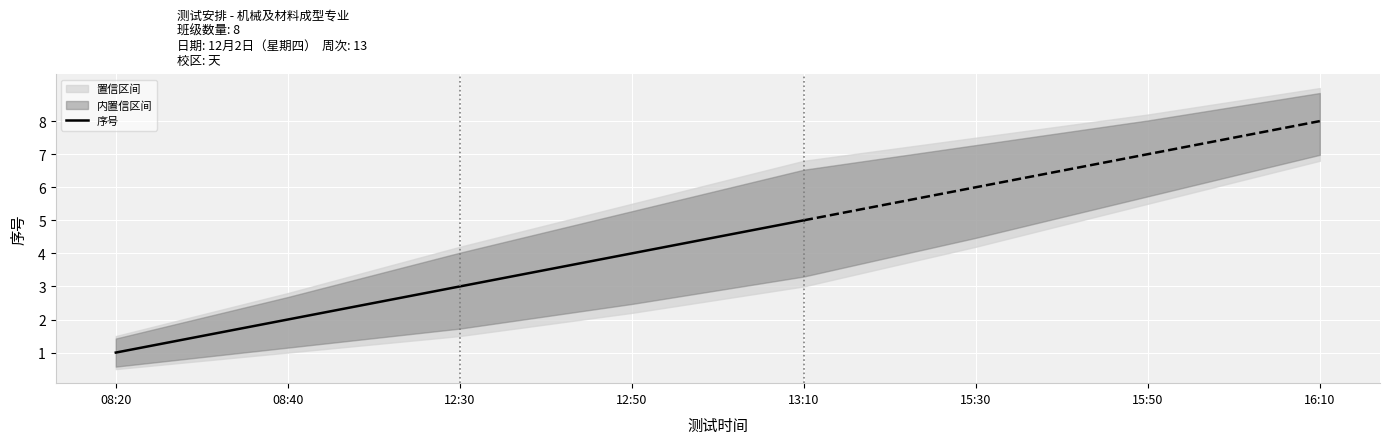

At which category does the chart reach its minimum across all series?

08:20